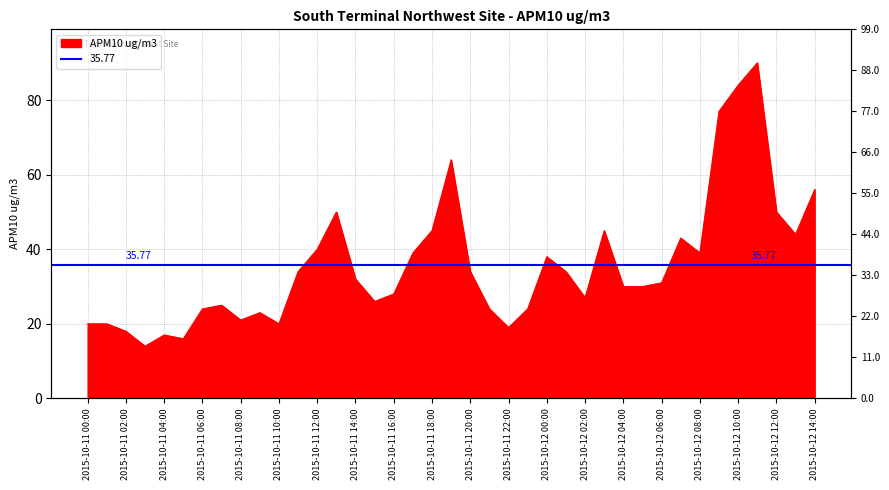

How many data points are less than 31?

19